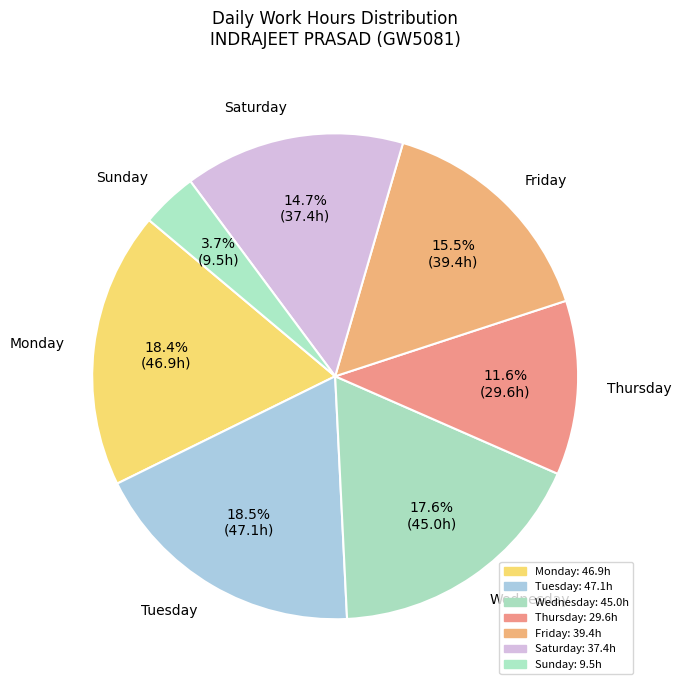

Between Tuesday and Saturday, which is larger?

Tuesday